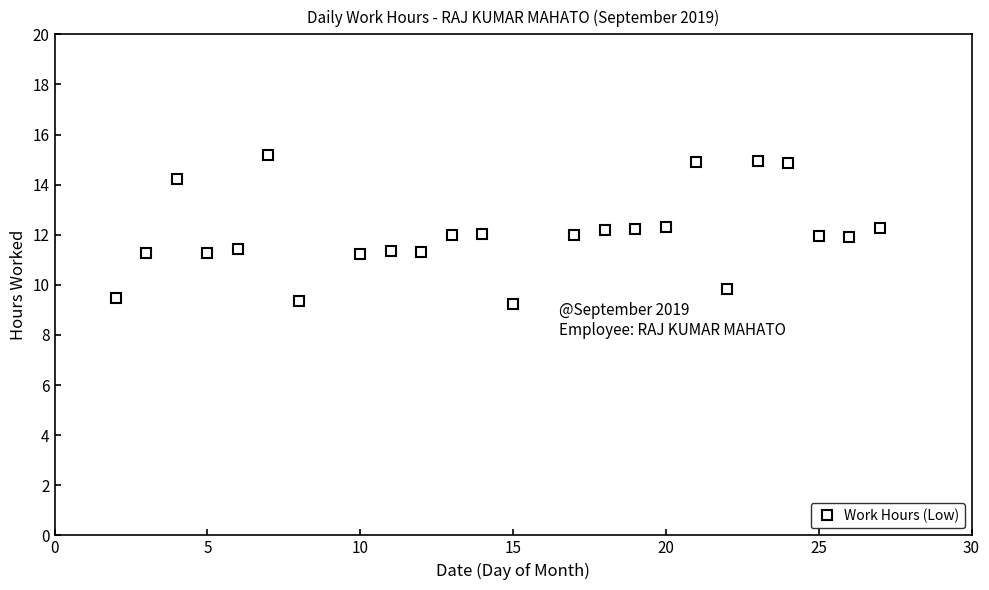

What is the greatest value displayed?

15.2